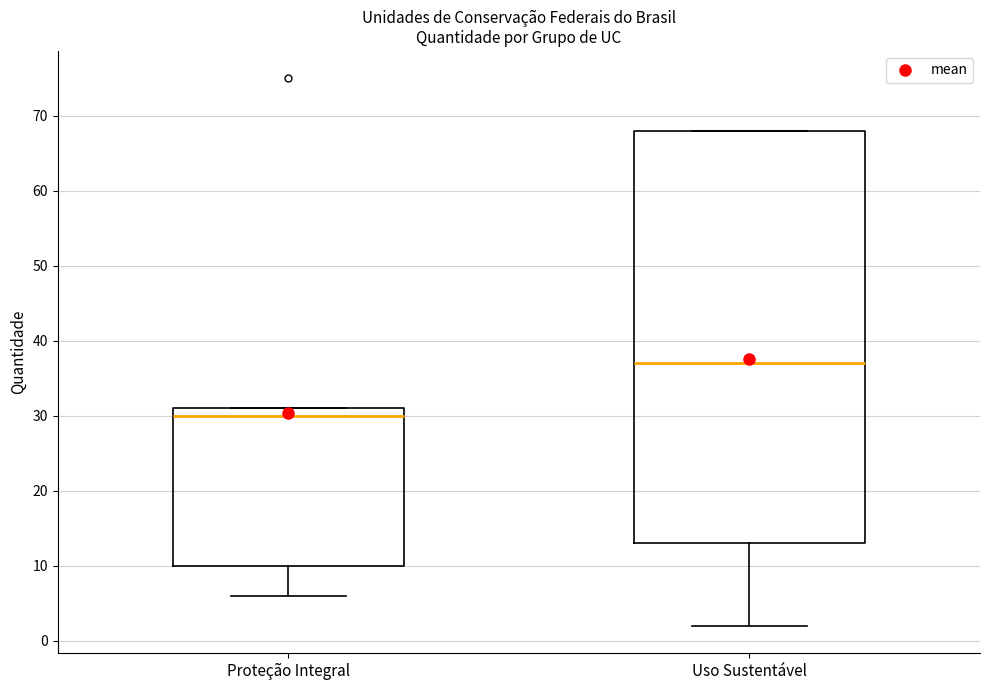

Comparing the boxes themselves (not the whiskers), which one is the tallest?

Uso Sustentável